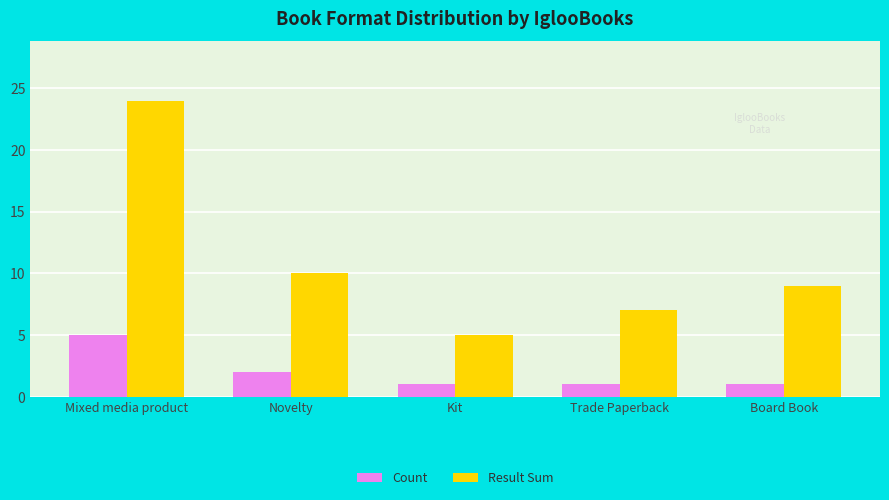

What is the difference between the Result Sum values at Mixed media product and Kit?

19